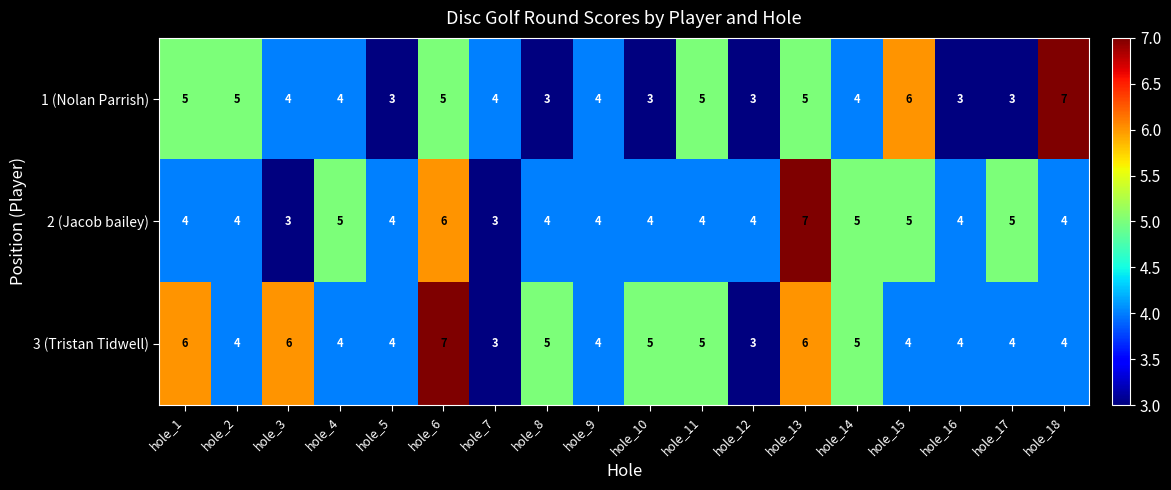

List the series in order of their overall mean, highest first.

3 (Tristan Tidwell), 2 (Jacob bailey), 1 (Nolan Parrish)